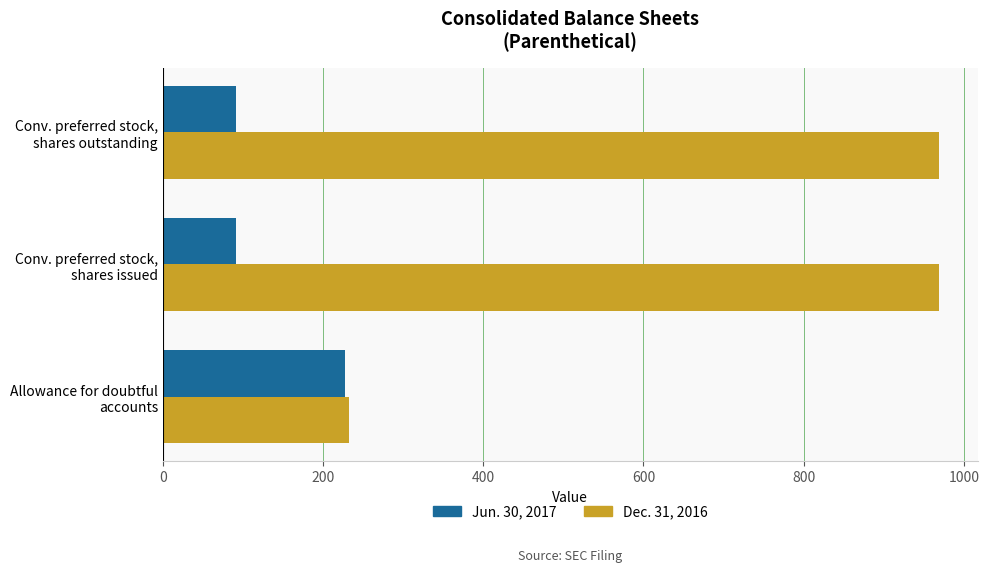

Which series has the widest spread of values?

Dec. 31, 2016